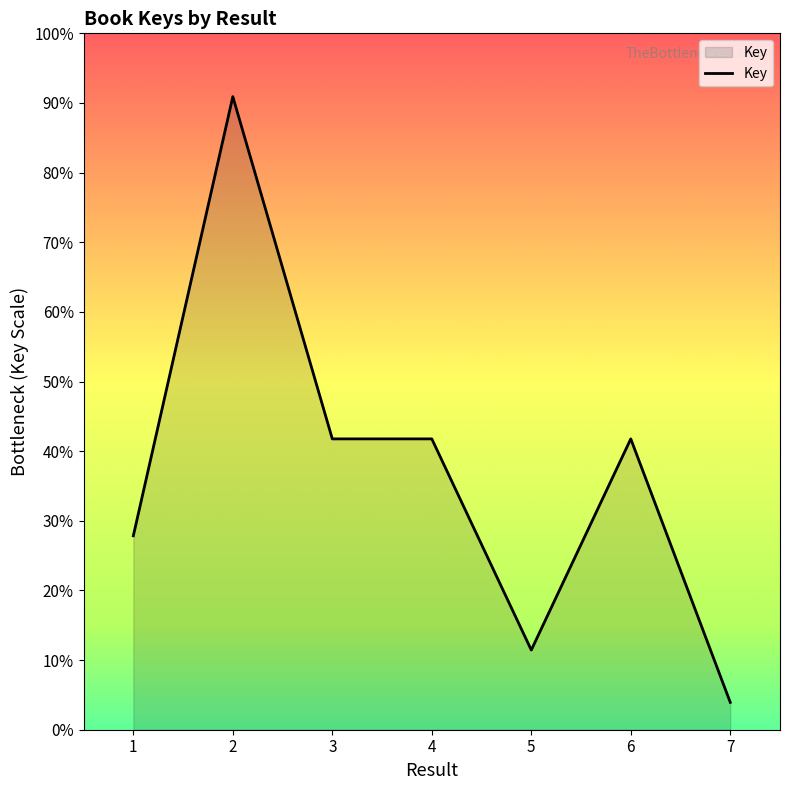

At which category does the chart reach its peak across all series?

2